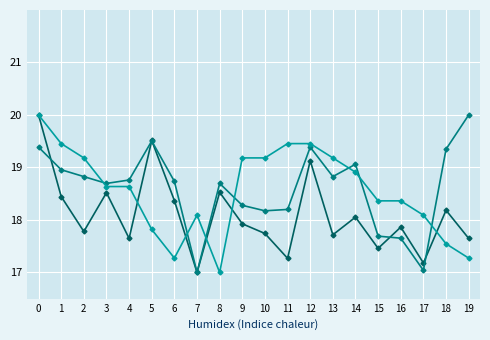

Count the number of data series in this chart.

4